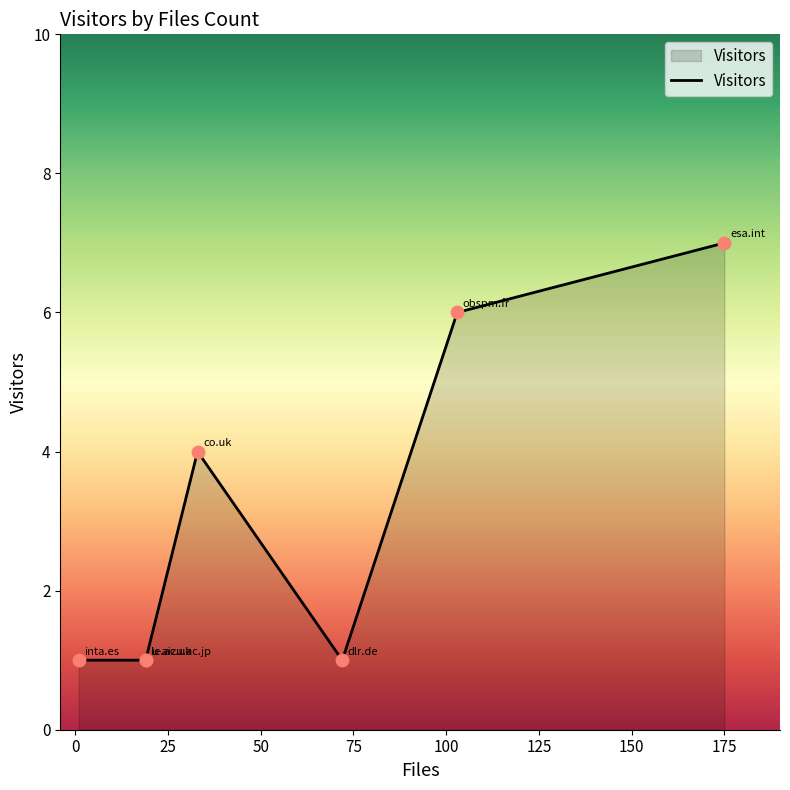

Approximately how many times larger is the value at esa.int compared to obspm.fr?

1.2